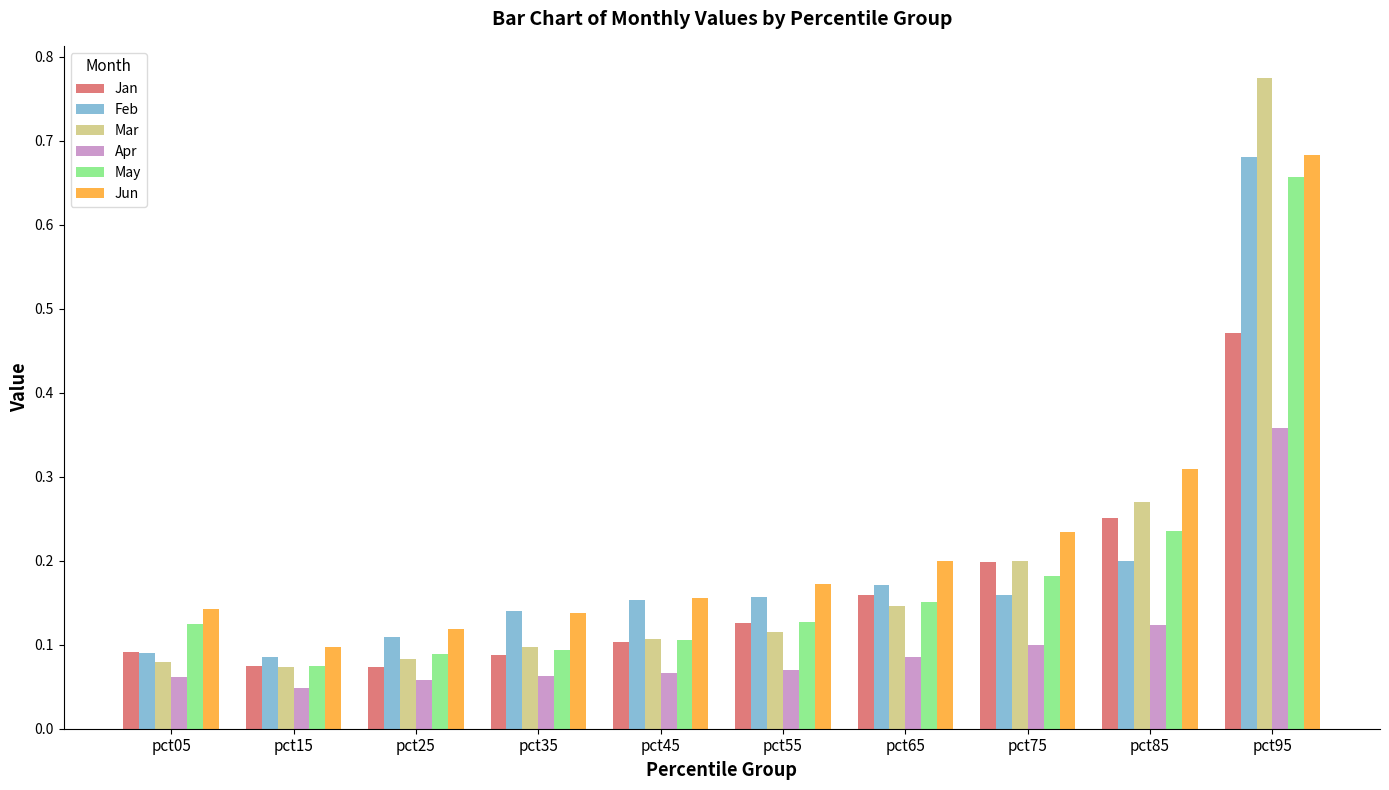

At which category is the sum across all series the highest?

pct95